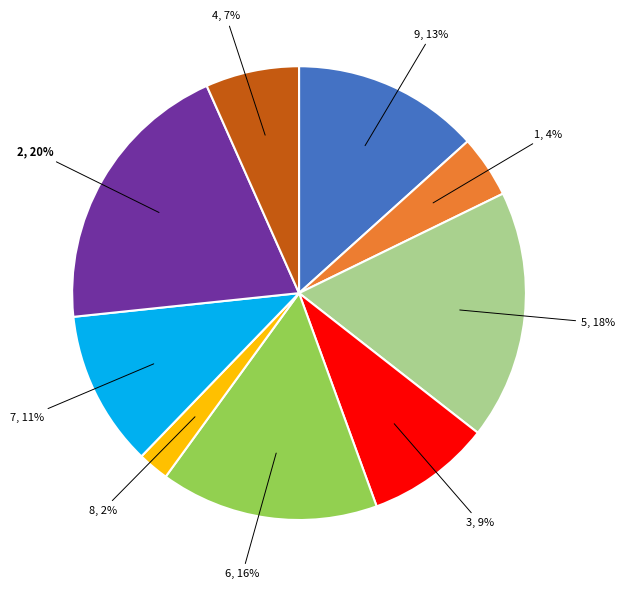

True or false: 3 accounts for 9% of the total.

True